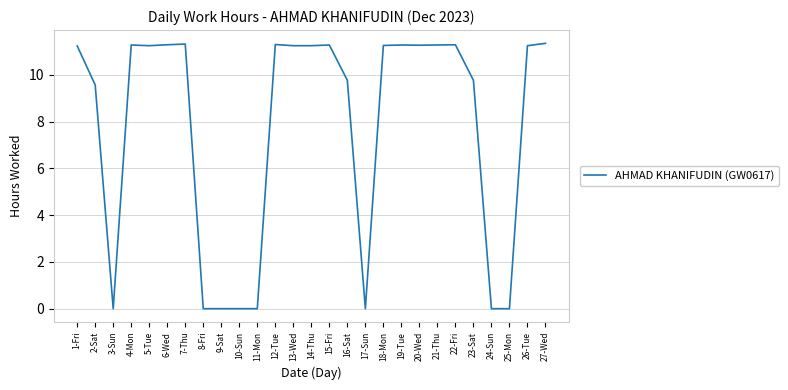

Which has a higher value, 24-Sun or 20-Wed?

20-Wed